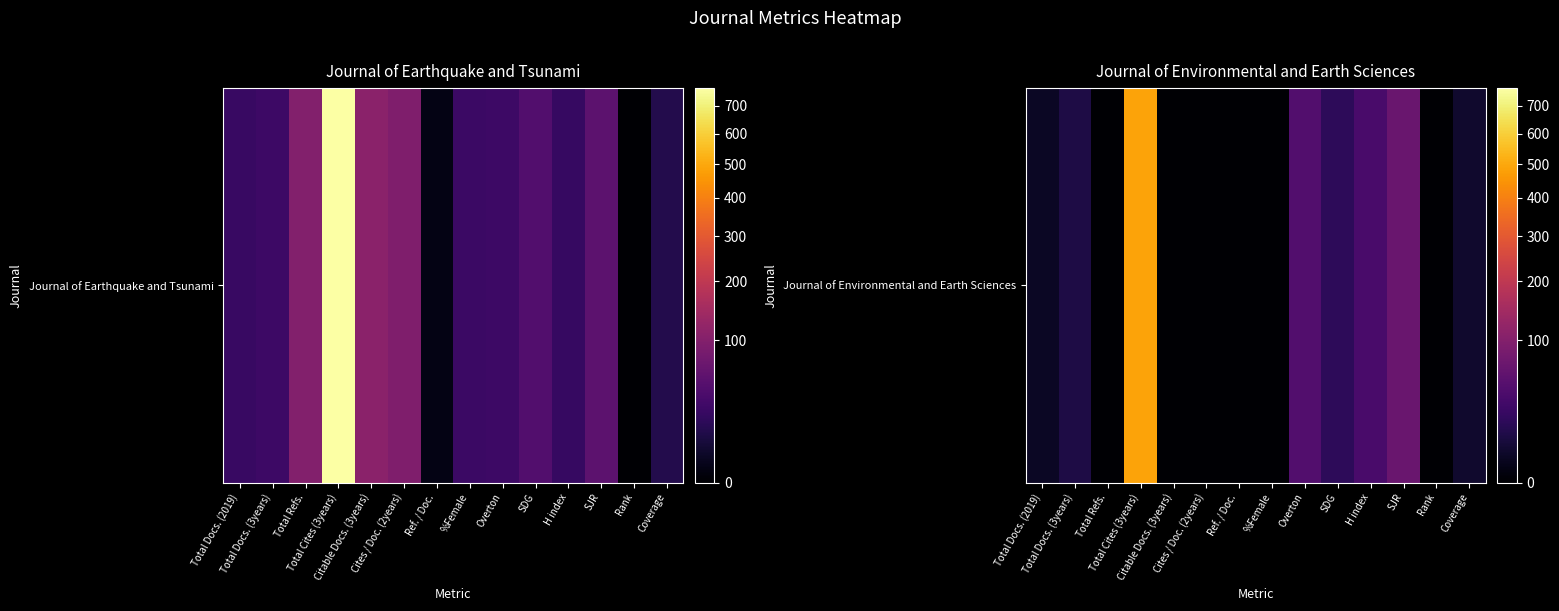

What is the ratio of the value at Total Docs. (3years) to the value at SJR?

0.2